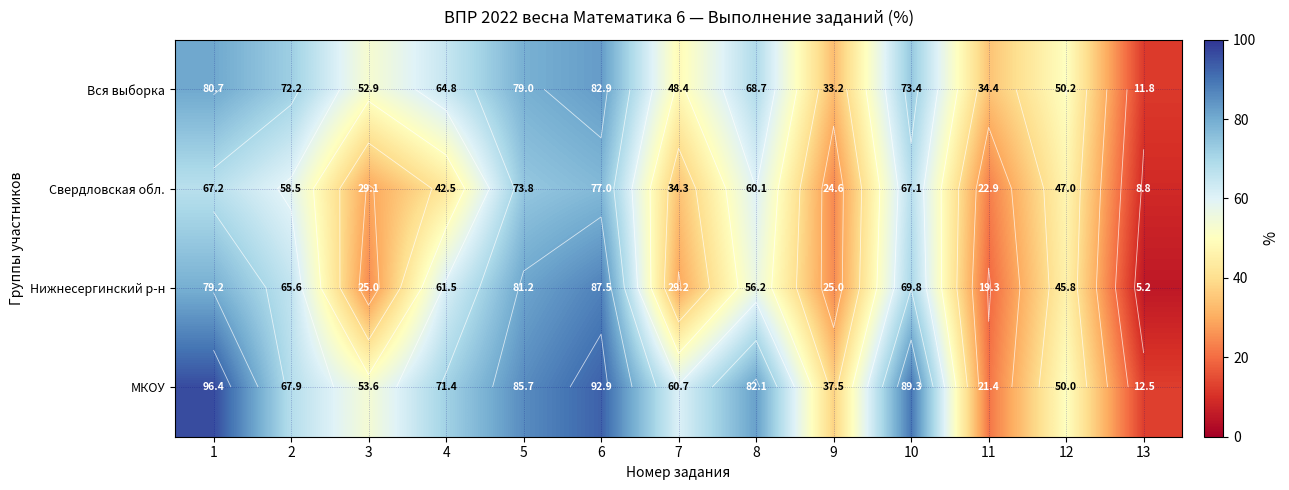

Where is Свердловская обл. nearest to the value 42?

4